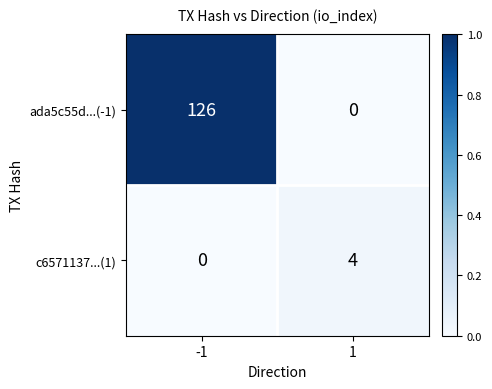

Reading left to right, extract all data points from this chart.

ada5c55d...(-1): -1=126	1=0
c6571137...(1): -1=0	1=4